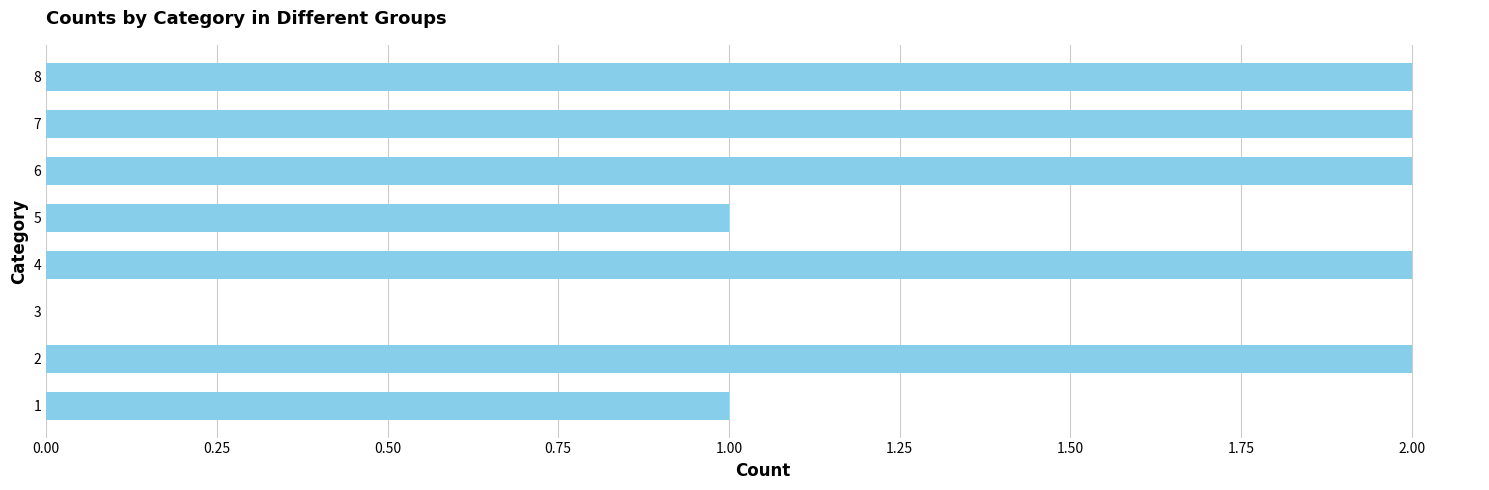

What is the maximum value shown in the chart?

2